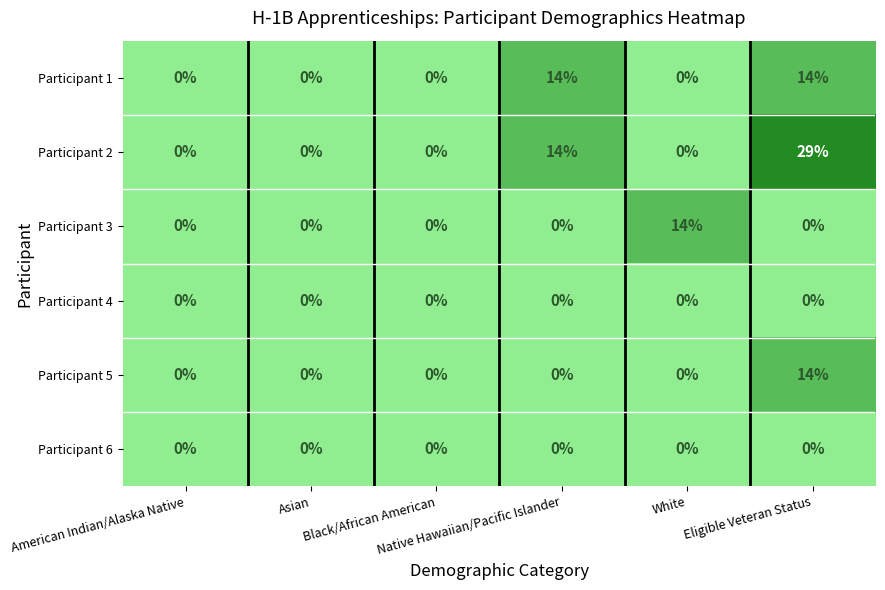

What is the greatest value displayed?

29